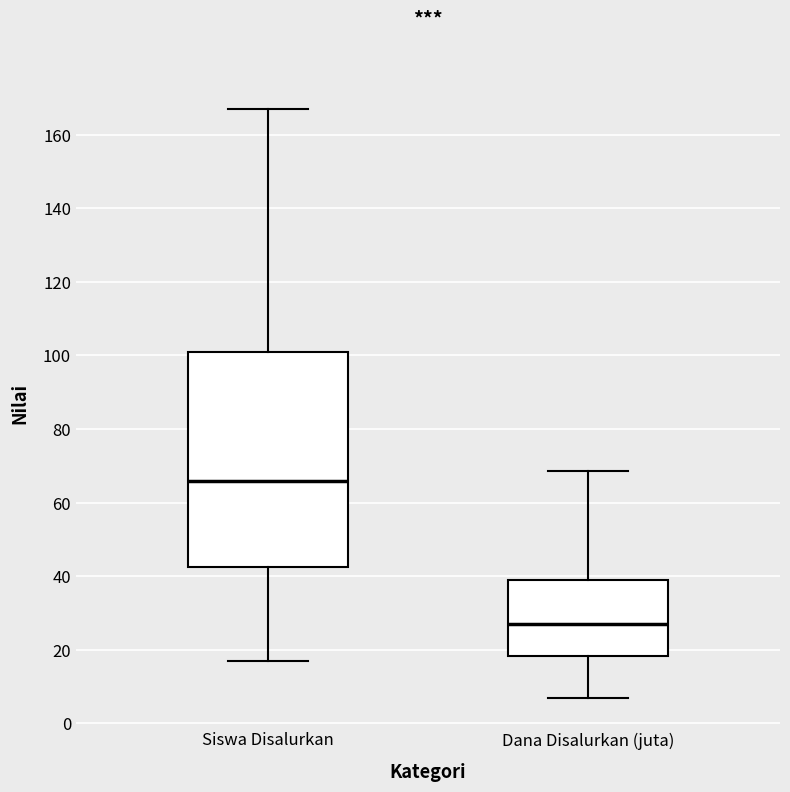

Reading left to right, read every box against the y-axis: the position of its median line, the range the box covers, and the ends of its whiskers. The values are not printed on the chart, so give them approximately, as read against the axis.

Siswa Disalurkan: median 66, box 42 to 102, whiskers 18 to 168
Dana Disalurkan (juta): median 28, box 18 to 38, whiskers 6 to 68